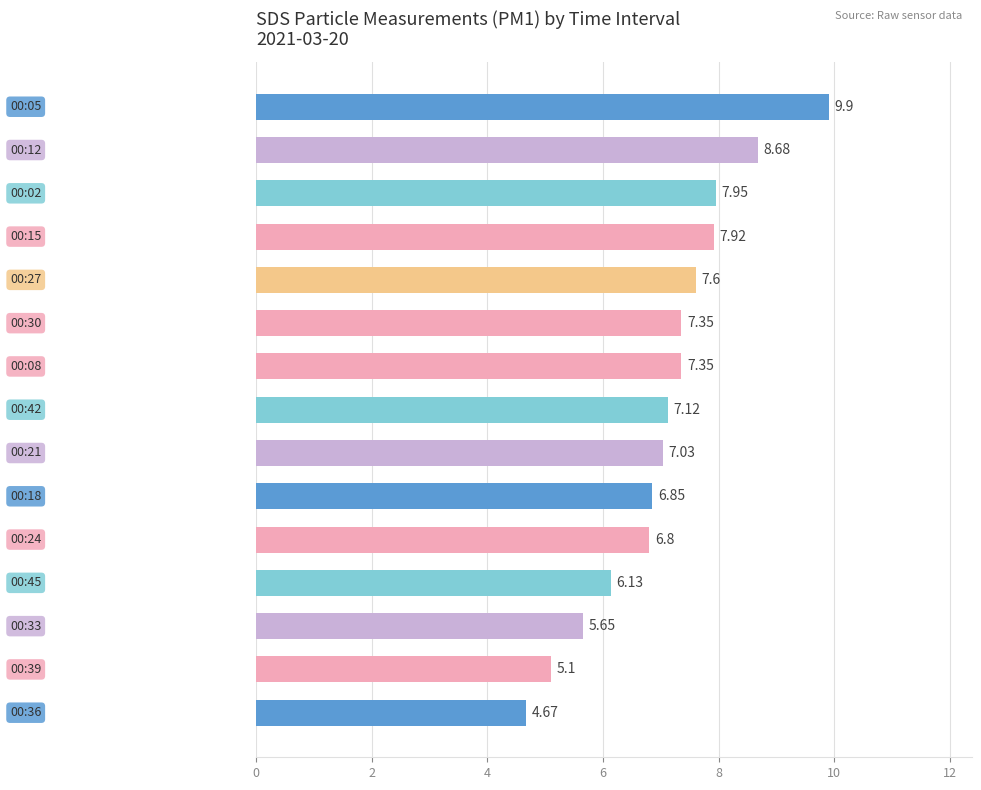

What is the average value?

7.1